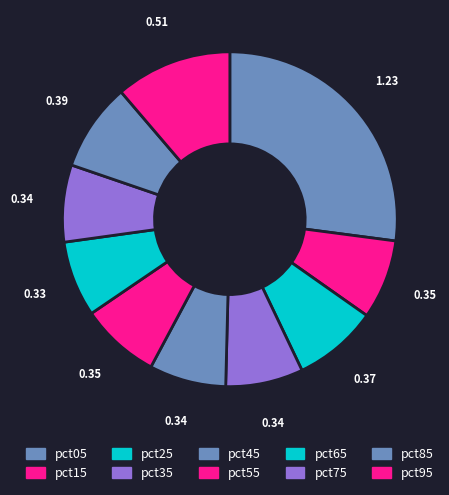

What is the largest slice in the pie chart?

pct05